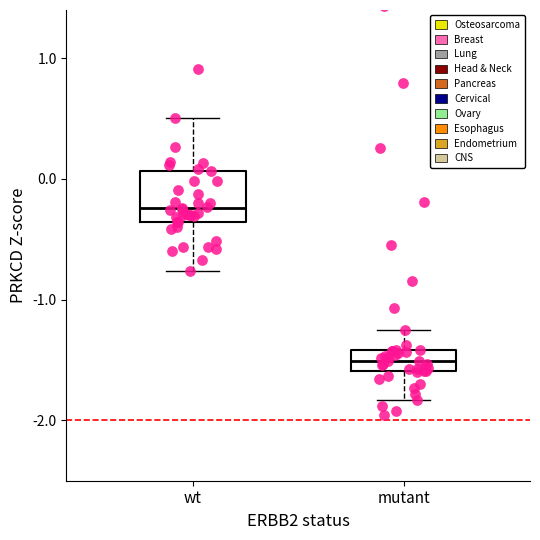

Where does the lower whisker of the box for mutant end on the y-axis? The values are not printed on the chart, so give them approximately, as read against the axis.

-1.8